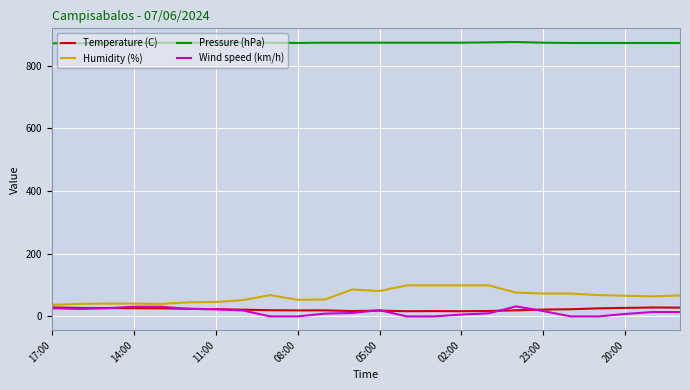

How many series are shown in this chart?

4